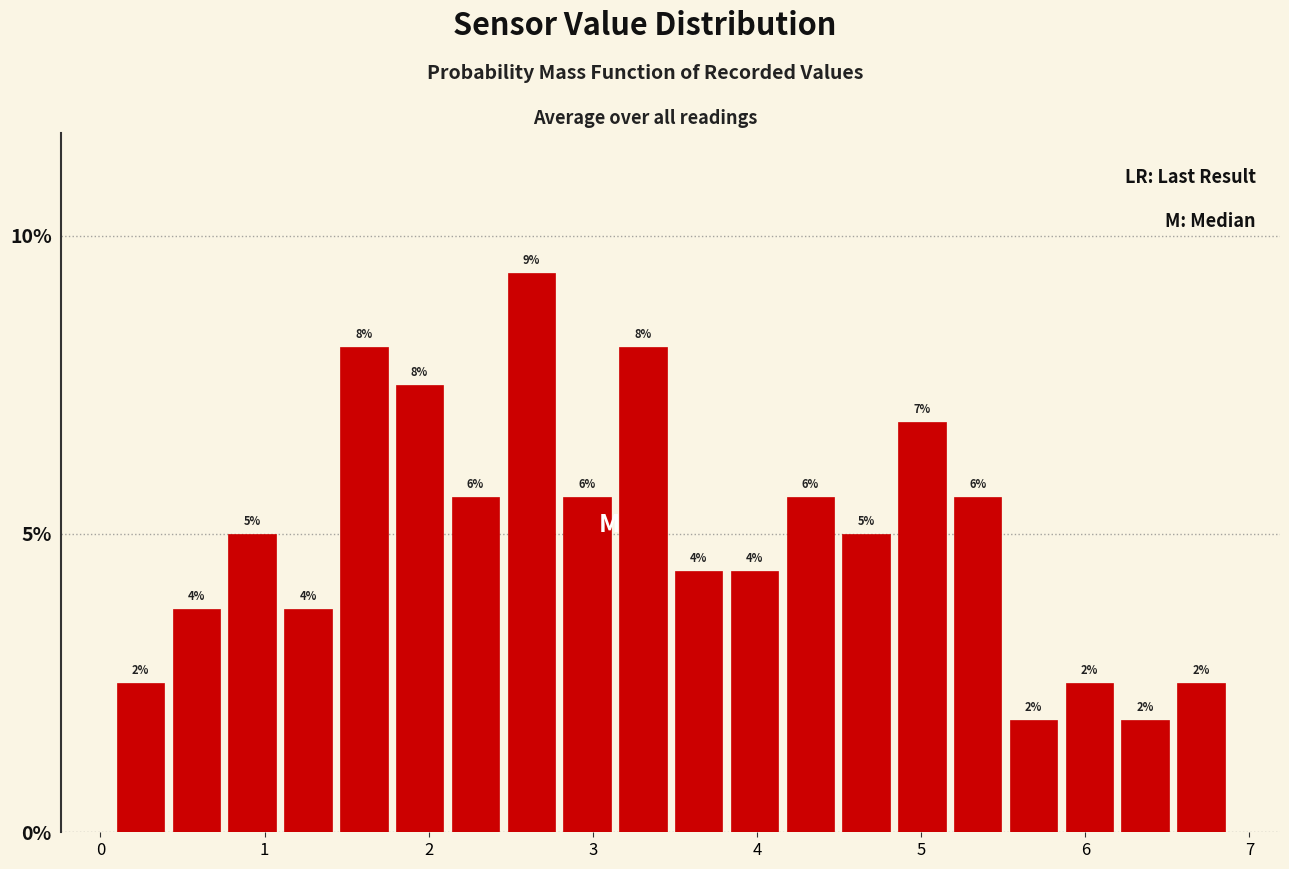

Read against the x-axis, roughly where is the centre of the tallest bar?

2.6